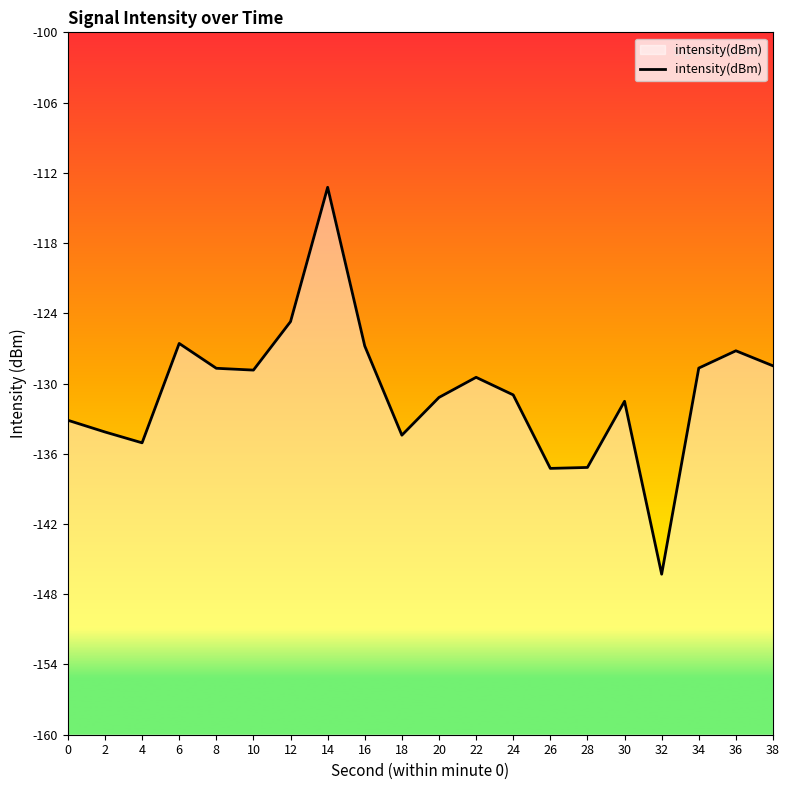

What is the difference between the maximum and second lowest values?

24.0